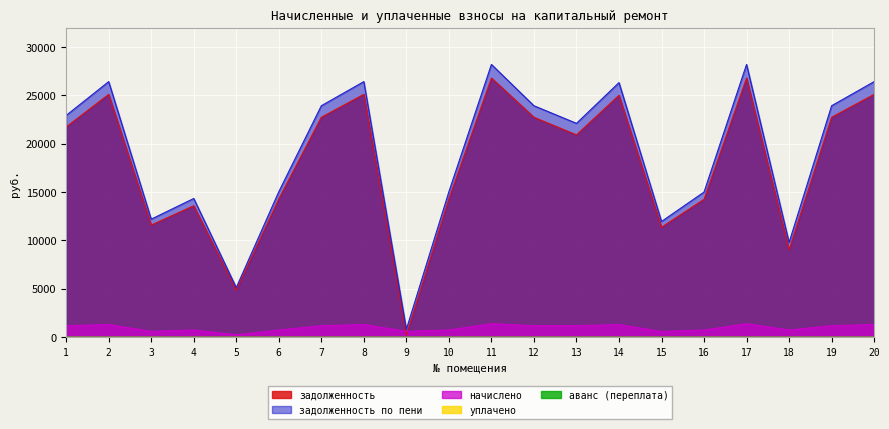

True or false: задолженность по пени has a value of 26425.0 at 2.

True